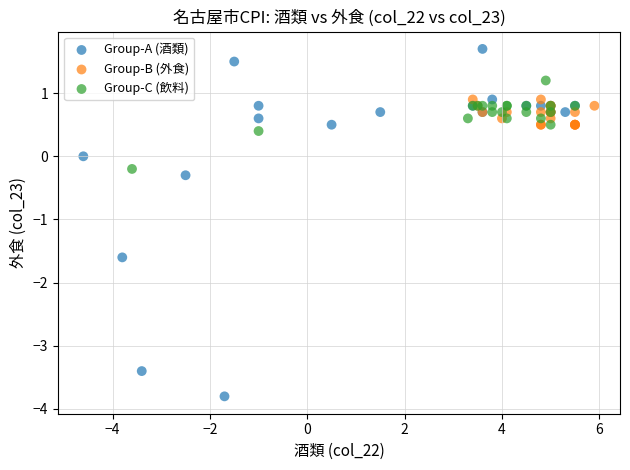

What are all the series names shown in the legend?

Group-A (酒類), Group-B (外食), Group-C (飲料)